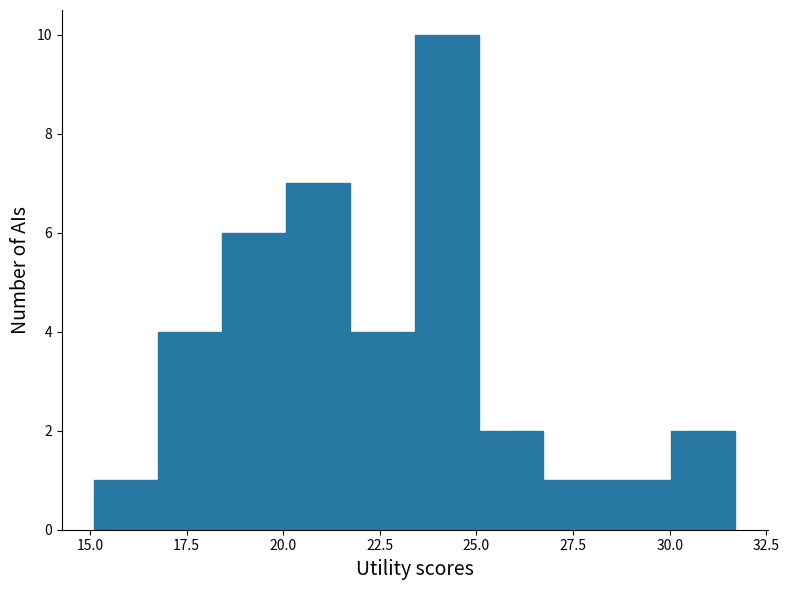

Around what value on the x-axis is the tallest bar? Give the approximate position of its centre, as read against the axis.

24.0